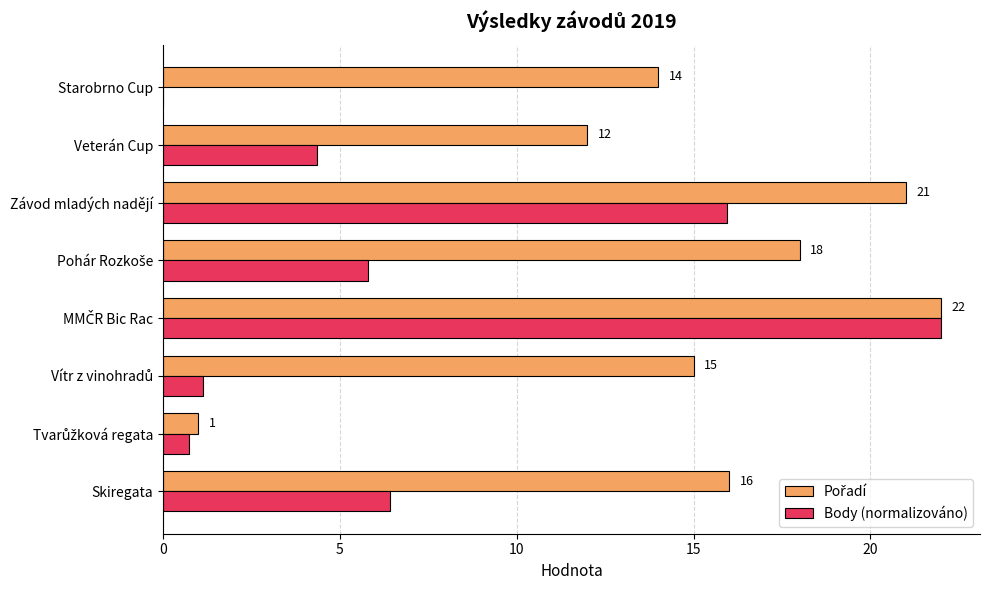

What is the maximum value shown in the chart?

22.0